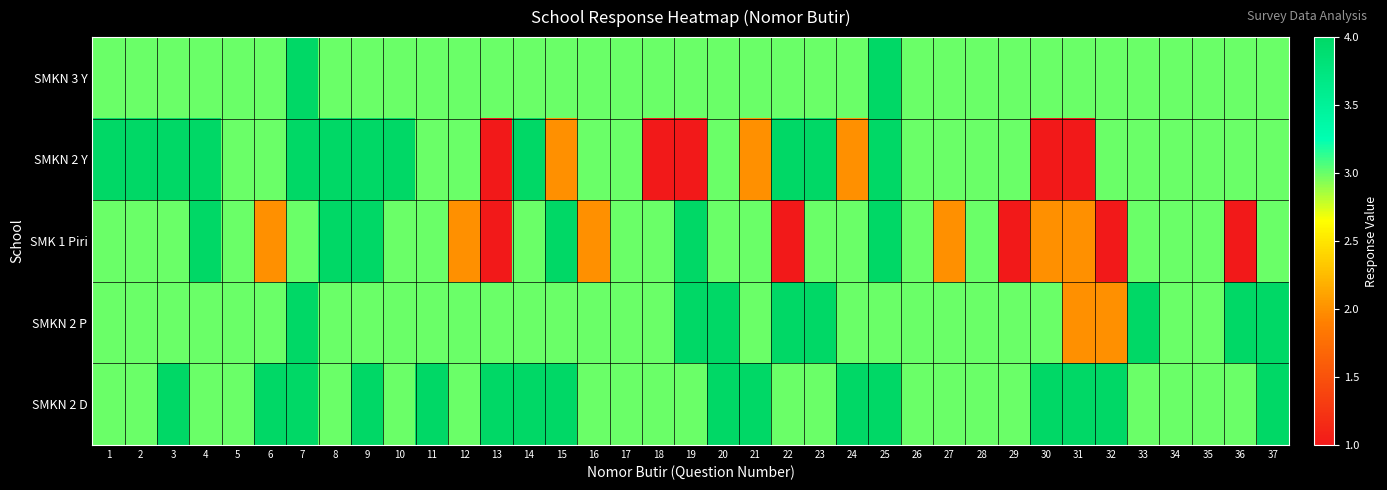

How many distinct data groups are displayed?

5